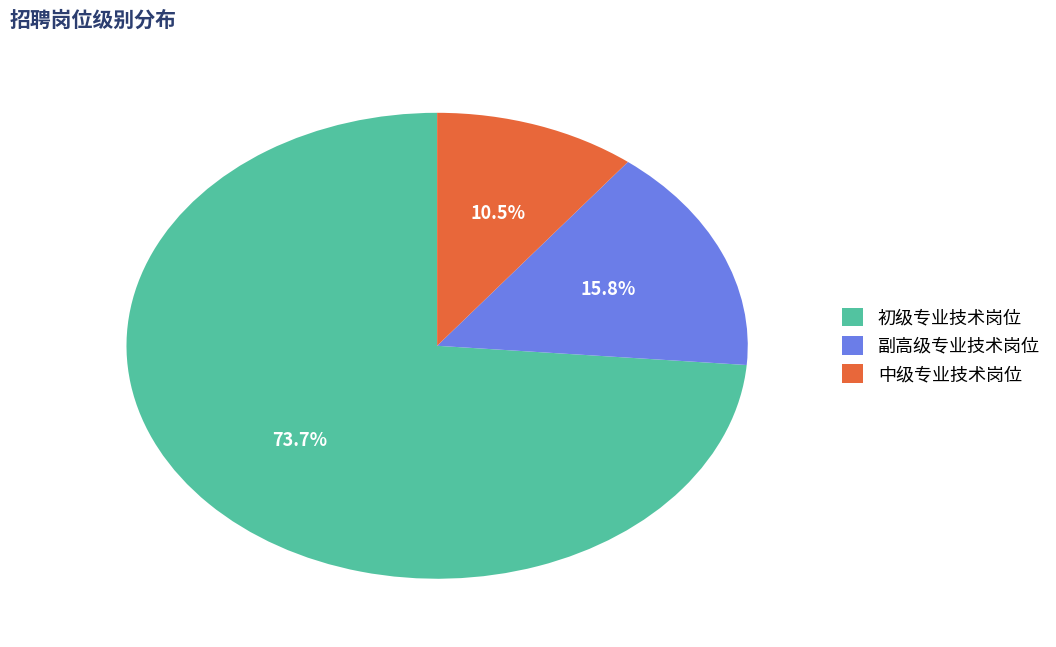

Is there any slice that represents more than half of the pie?

Yes